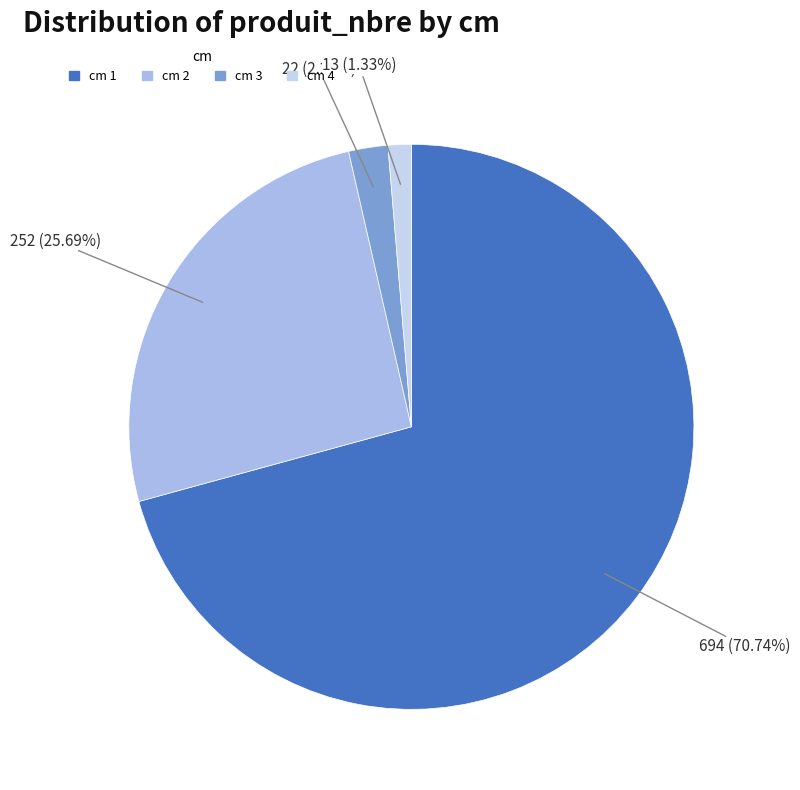

To the nearest percent, what is the average slice percentage?

25%